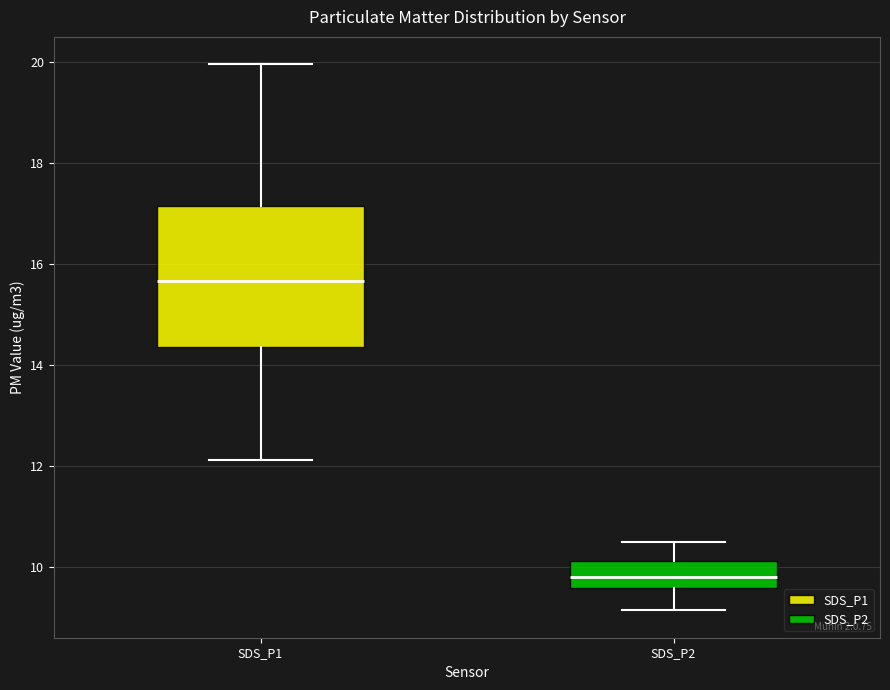

Reading left to right, transcribe this box plot: for each box, give where its median line is, the range the box spans, and where its two whiskers end, as read against the y-axis. The values are not printed on the chart, so give them approximately, as read against the axis.

SDS_P1: median 15.6, box 14.4 to 17.2, whiskers 12.2 to 20.0
SDS_P2: median 9.8, box 9.6 to 10.2, whiskers 9.2 to 10.6